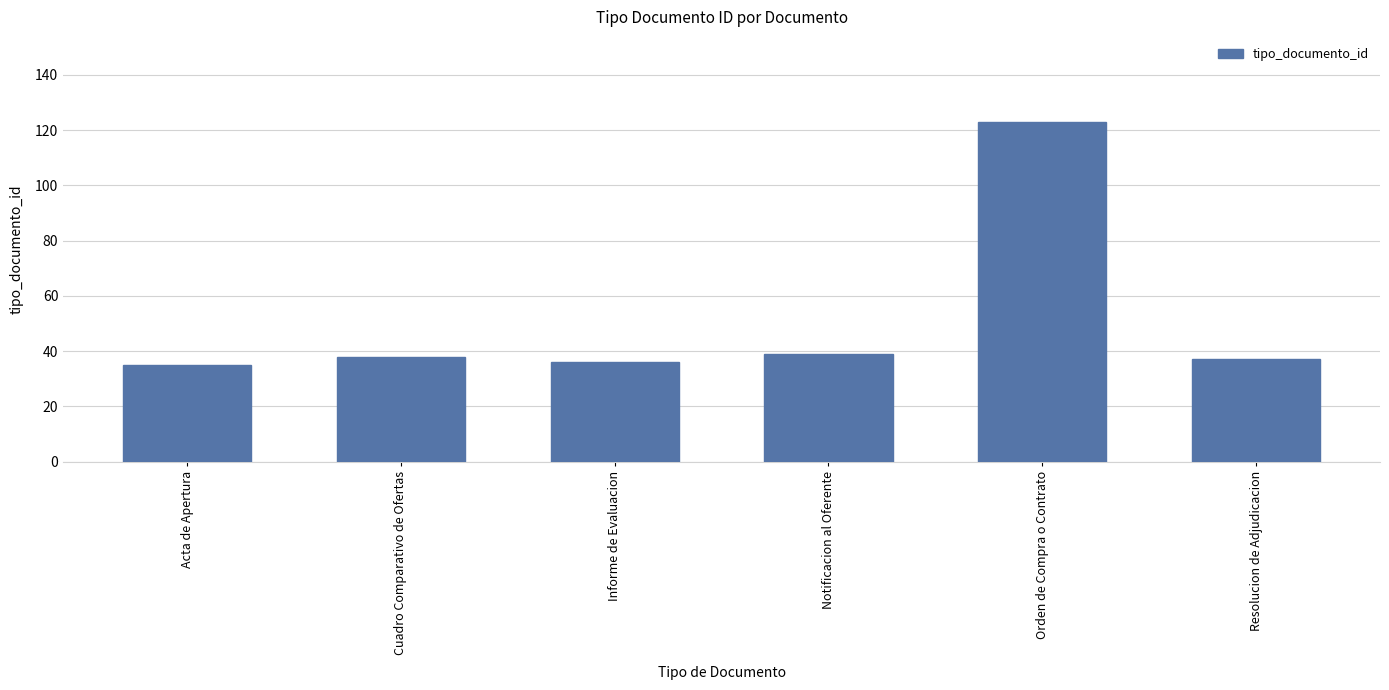

Which category has the highest value across all series?

Orden de Compra o Contrato